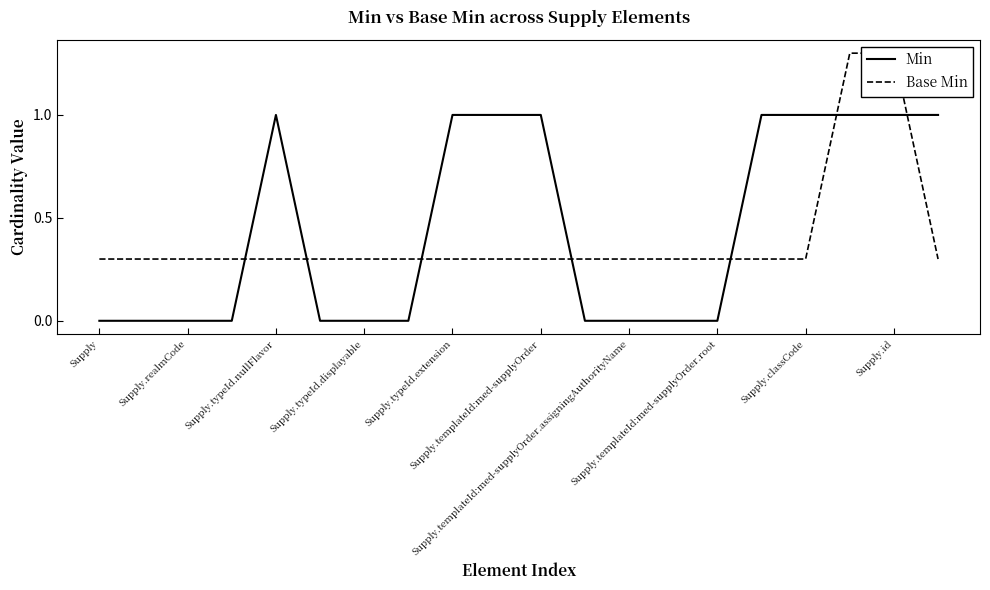

What is the spread (max minus min) of values at Supply.templateId:med-supplyOrder.root?

0.3